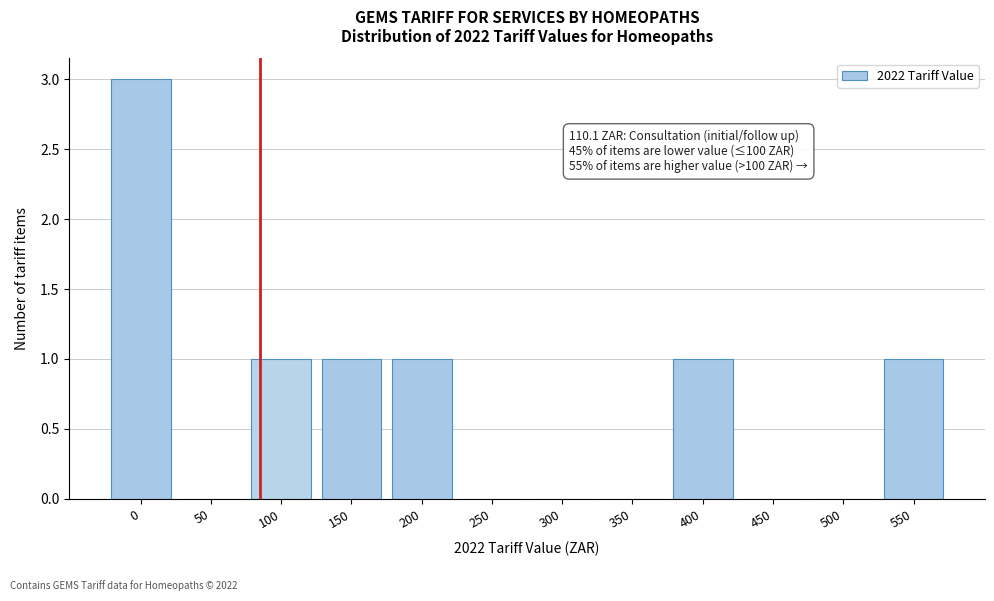

Reading right to left, extract all data points from this chart.

550=1	500=0	450=0	400=1	350=0	300=0	250=0	200=1	150=1	100=1	50=0	0=3